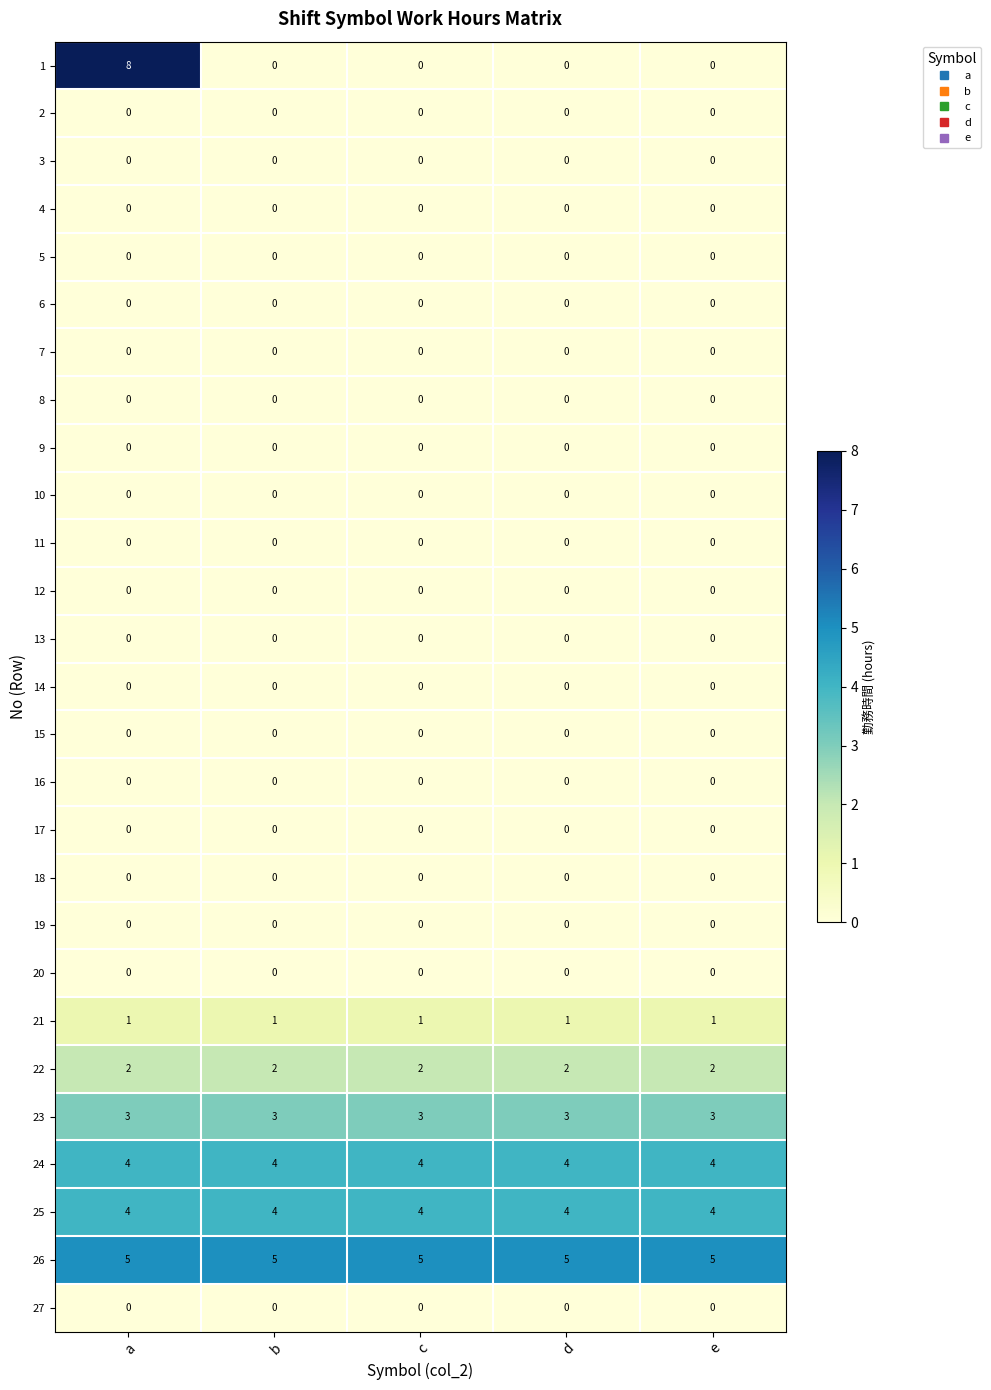

Is it true that 13 equals 0 at e?

True